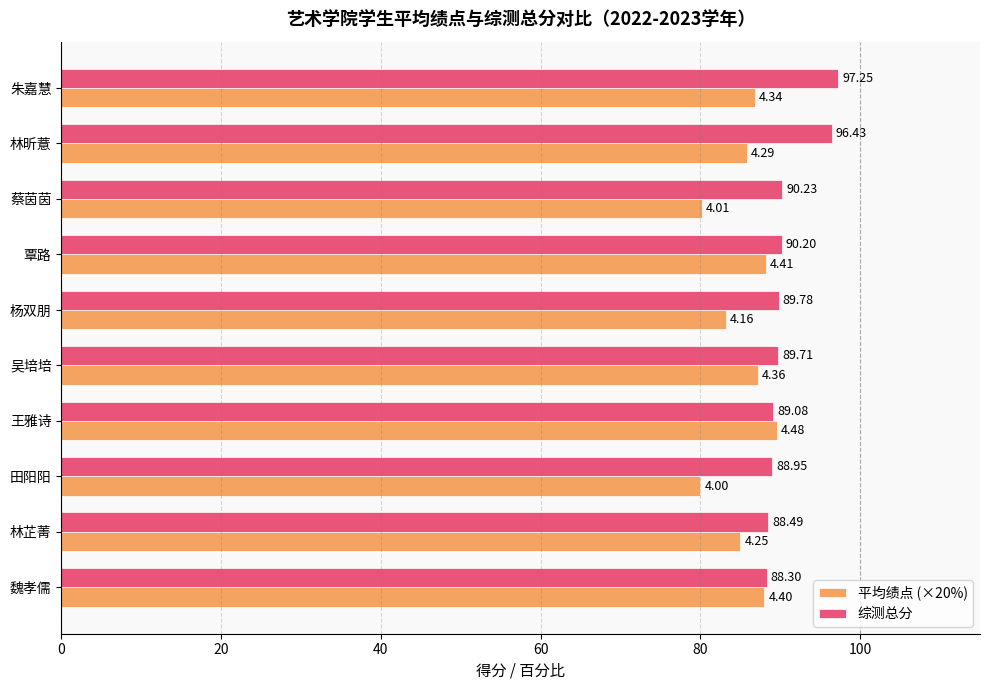

Which series changed the most between 朱嘉慧 and 林芷菁?

综测总分